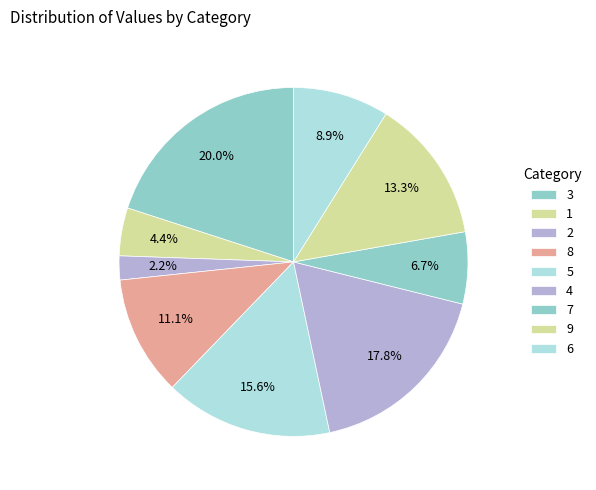

How many slices are in this pie chart?

9